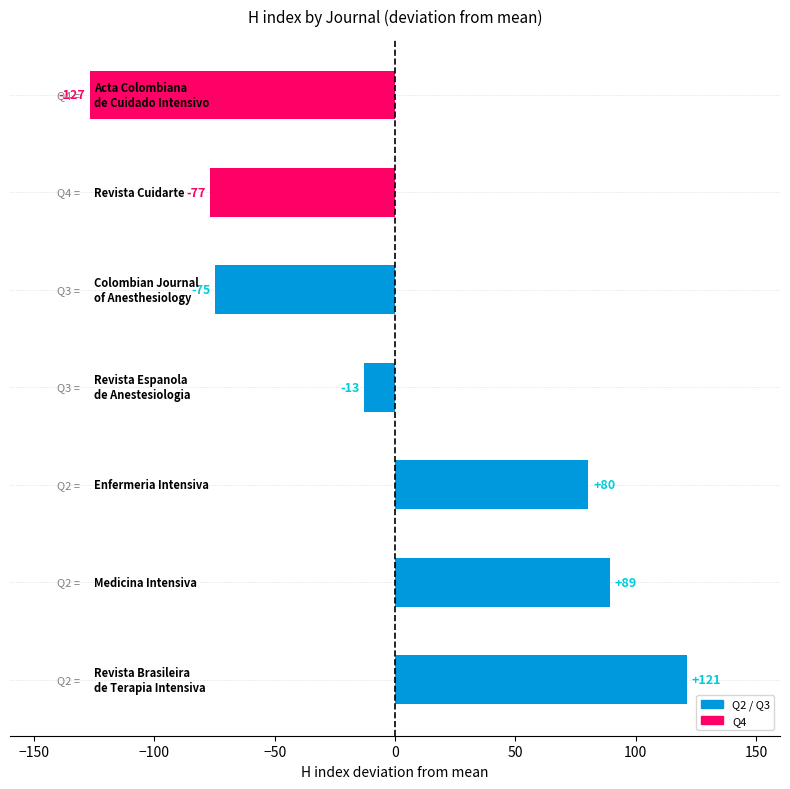

How many data points are above -12?

3